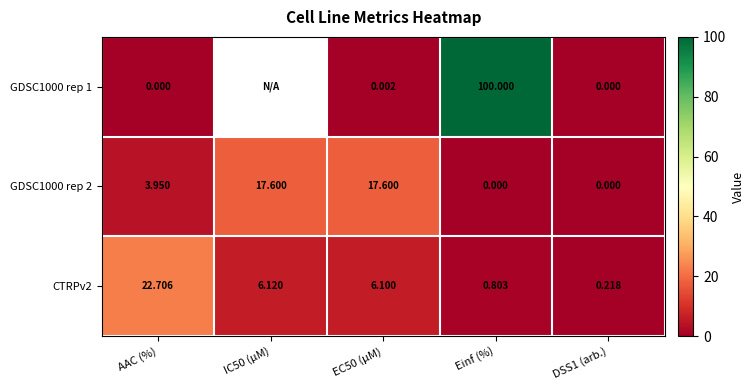

Between EC50 (µM) and Einf (%), which is larger?

Einf (%)